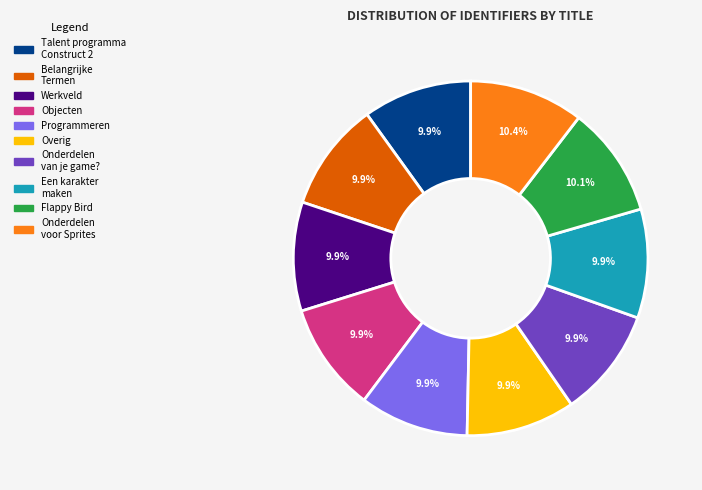

Is there a majority slice in this chart?

No